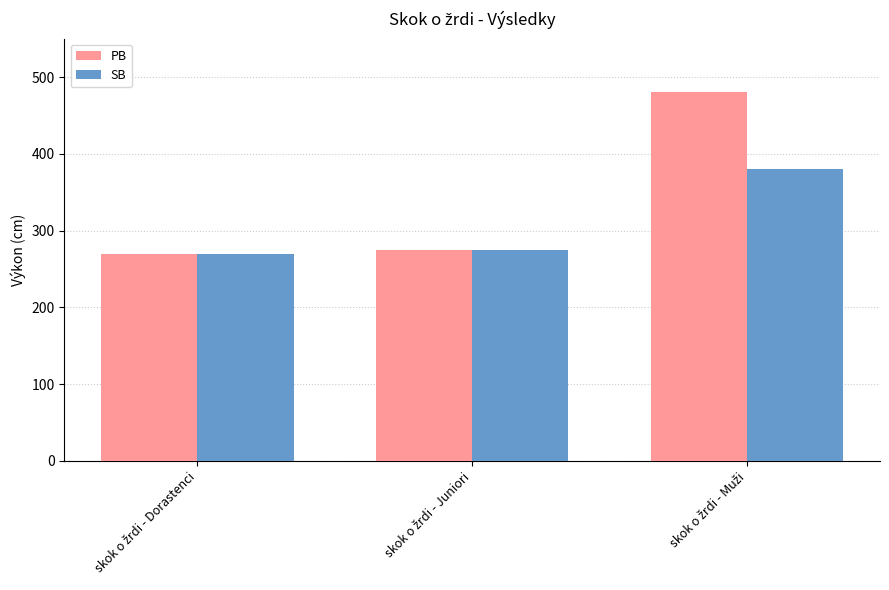

Which series has the largest range (max minus min)?

PB